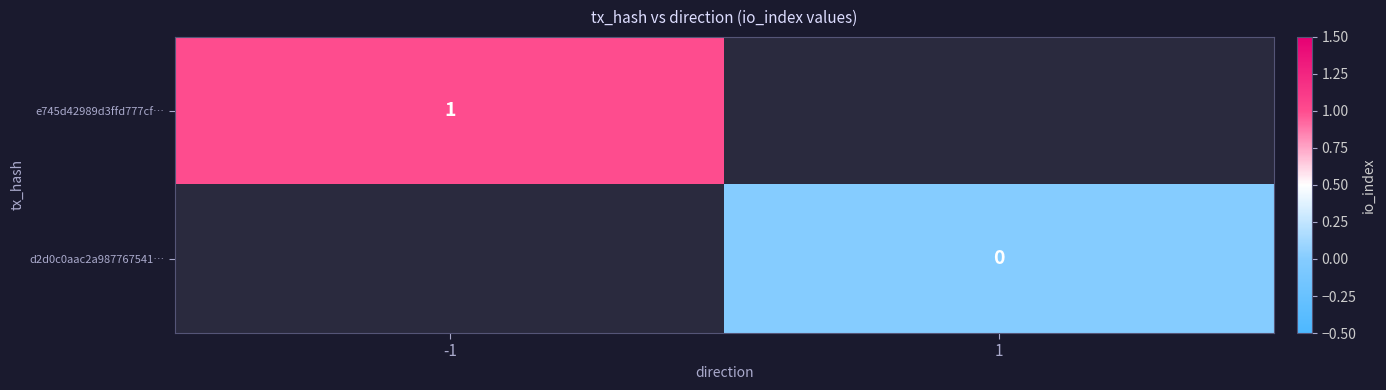

What is the greatest value displayed?

1